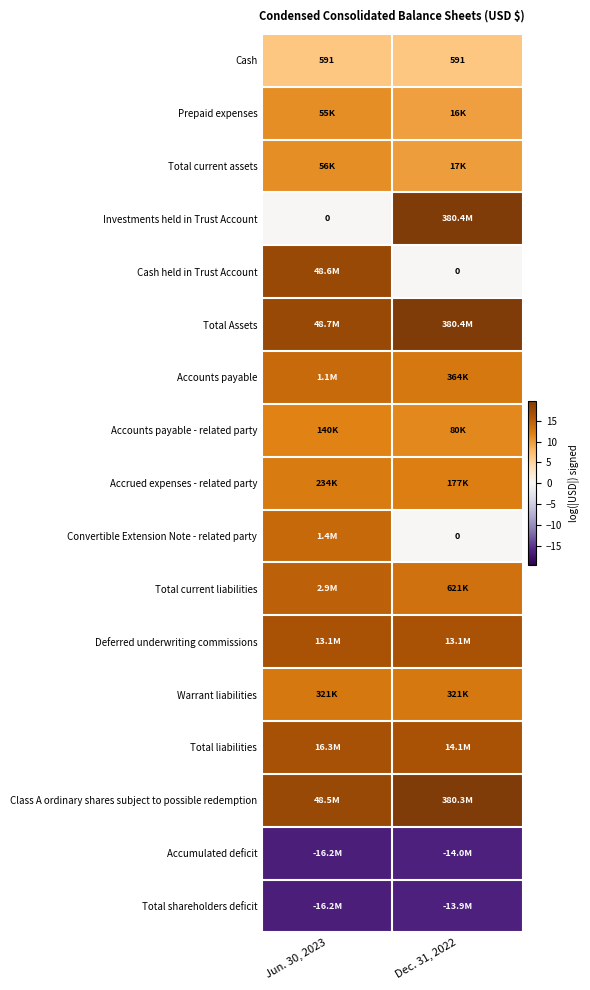

The Investments held in Trust Account series shows 19.8 at Dec. 31, 2022. True or false?

True